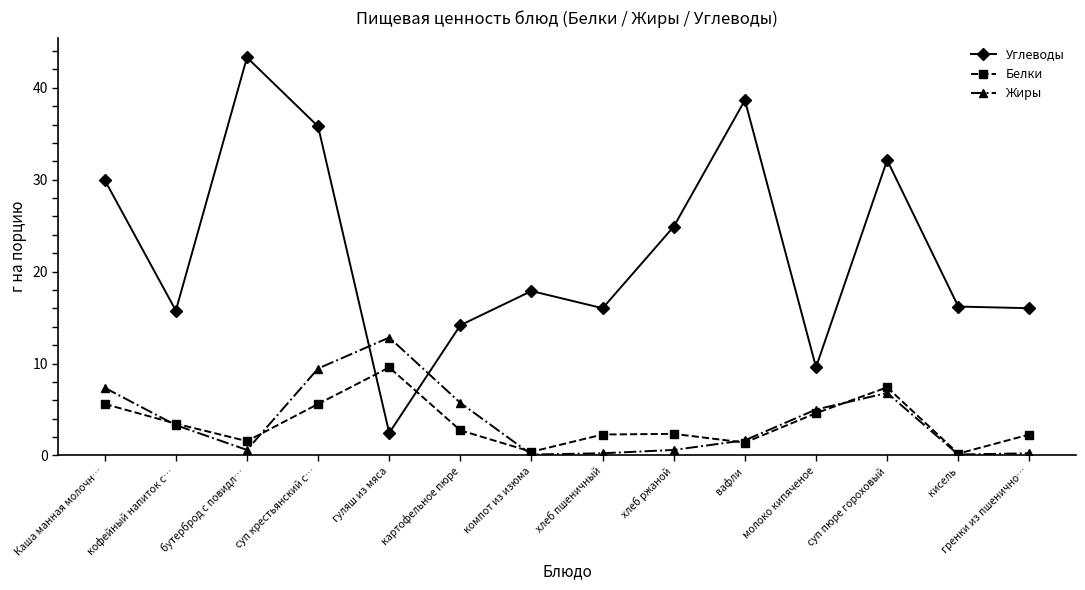

In Белки, how many points are lower than both neighbors (excluding endpoints)?

4